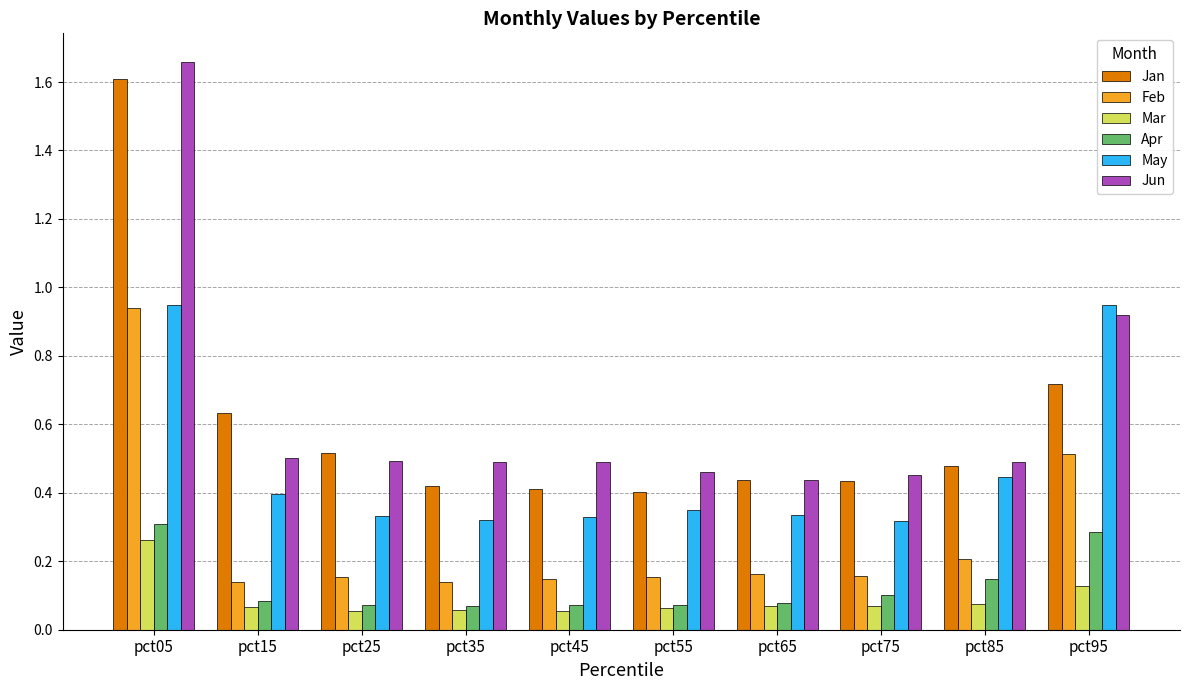

What is the total value across all series at pct35?

1.5